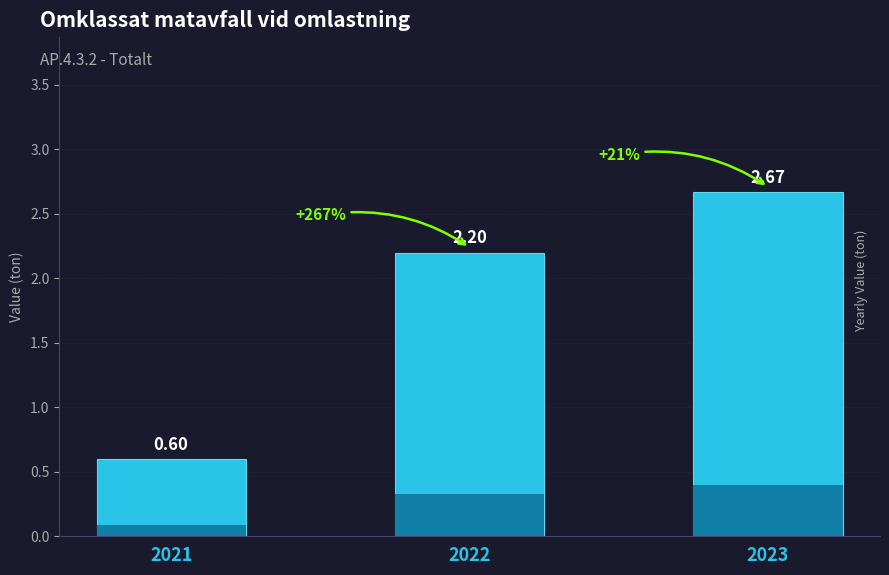

What is the value of the 1st bar from the left?

0.6